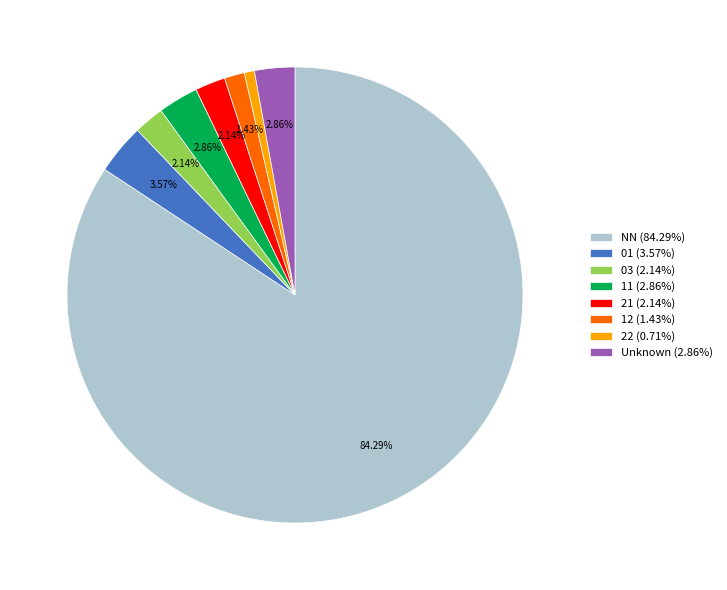

Approximately how many times larger is the value at 12 (1.43%) compared to 21 (2.14%)?

0.7